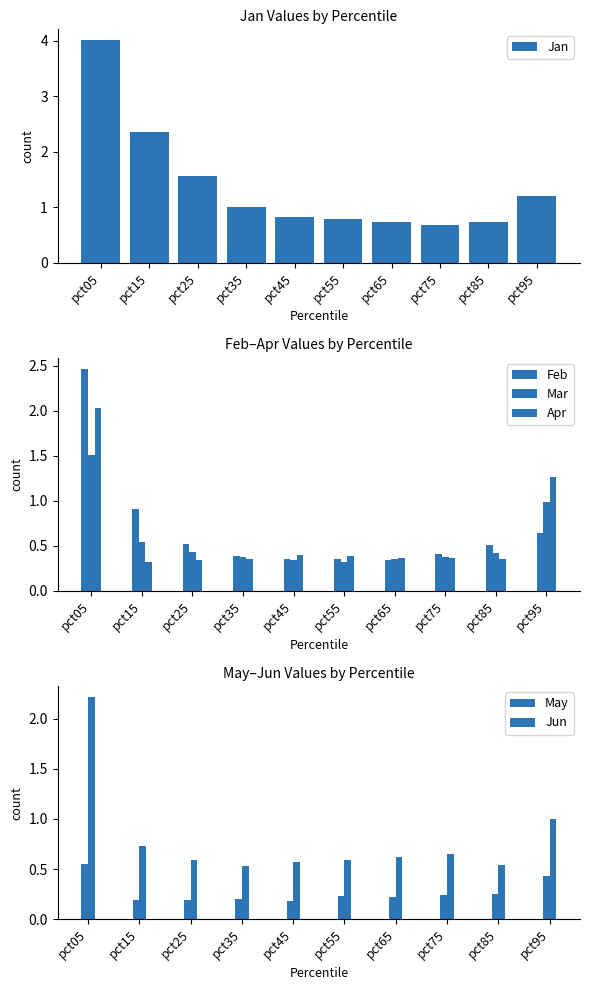

What is the sum of the Mar values at pct95 and pct05?

2.5